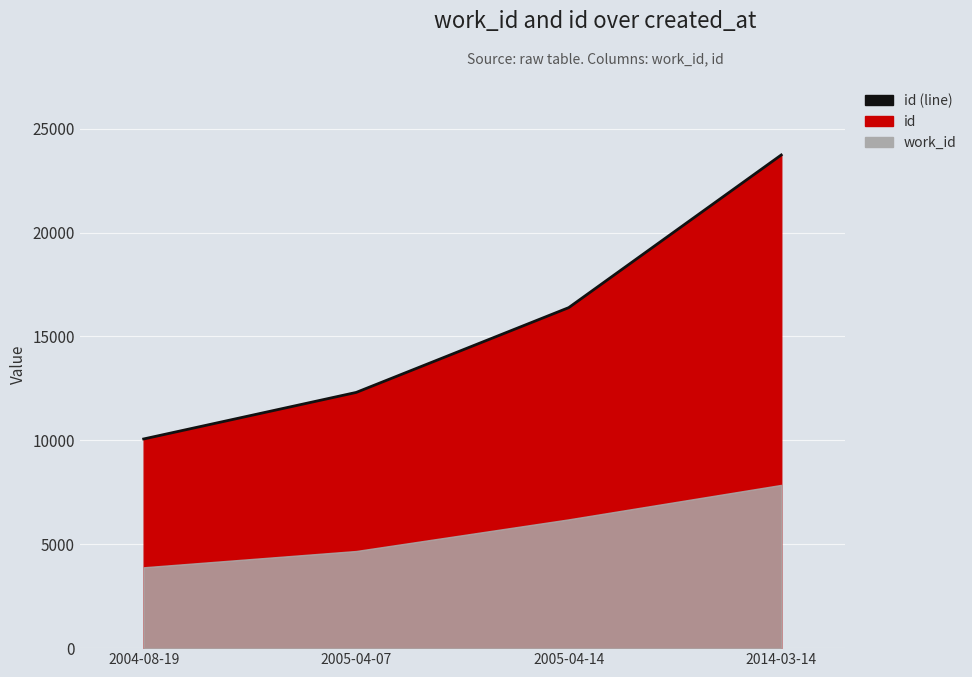

Count the values in the range 12307 to 23735.

3